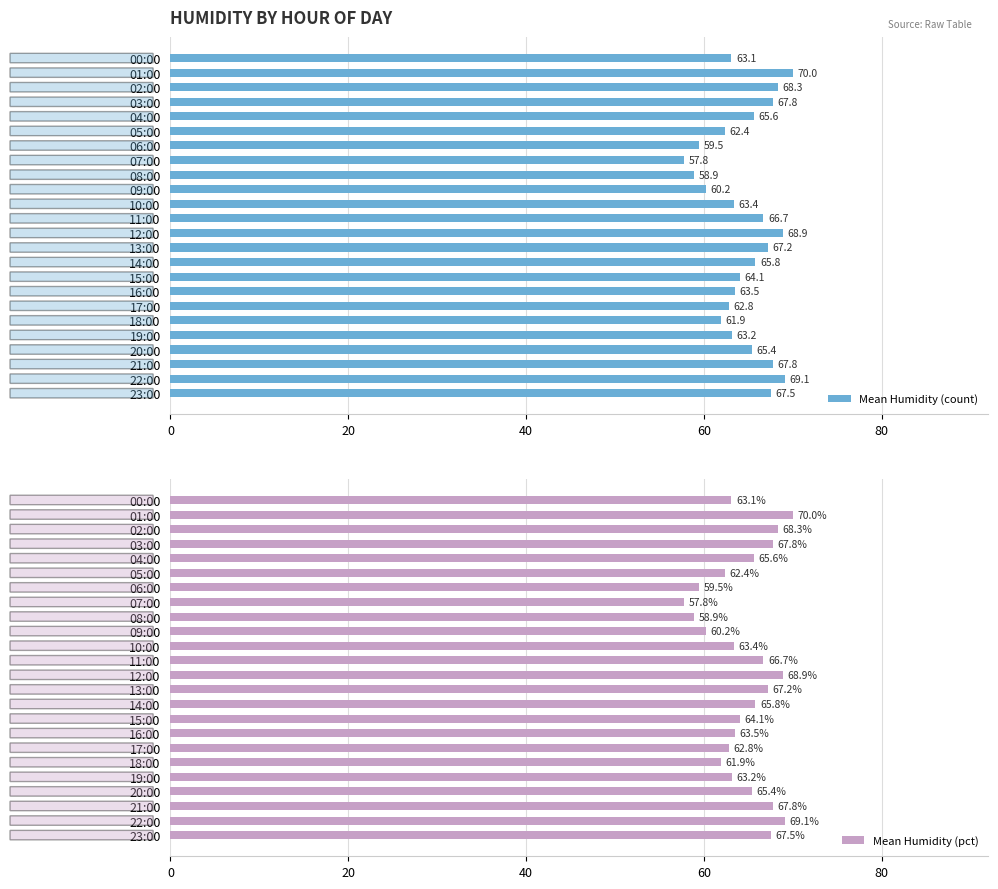

At which label does Mean Humidity (count) reach its minimum?

07:00